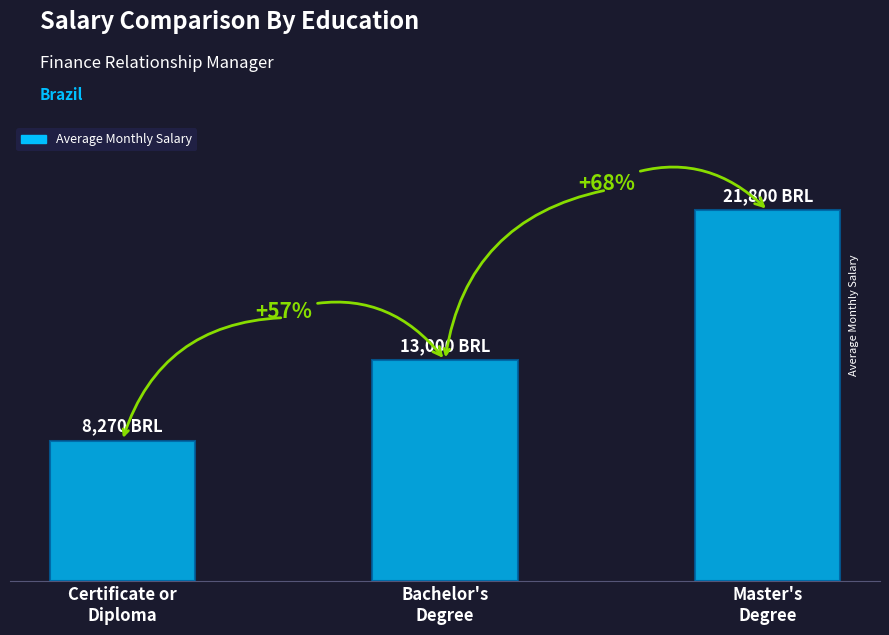

Does the chart contain any negative values?

No